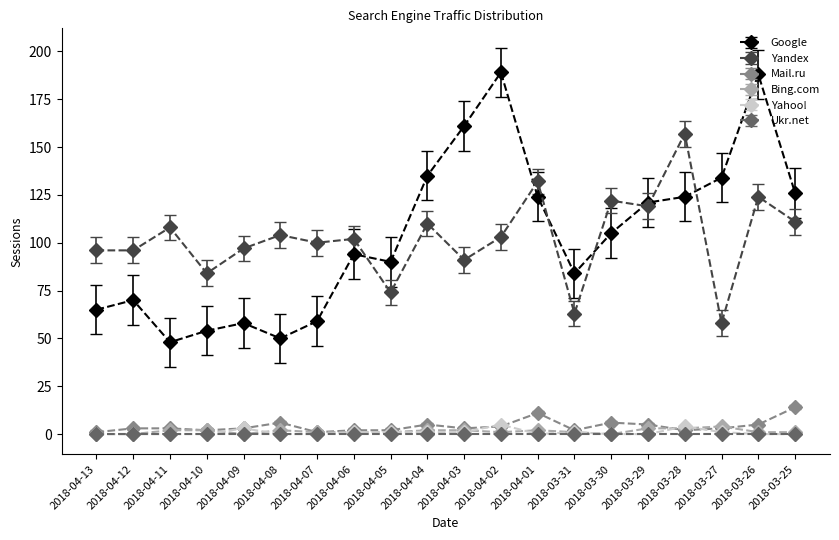

How many categories are shown in the chart?

20